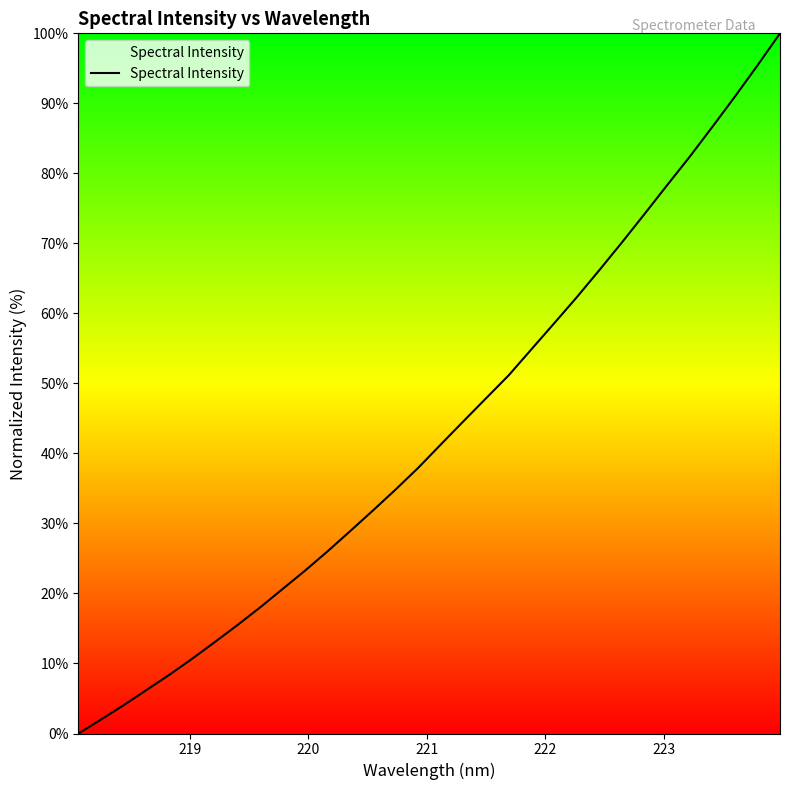

What is the difference between the maximum and minimum values?

100.0